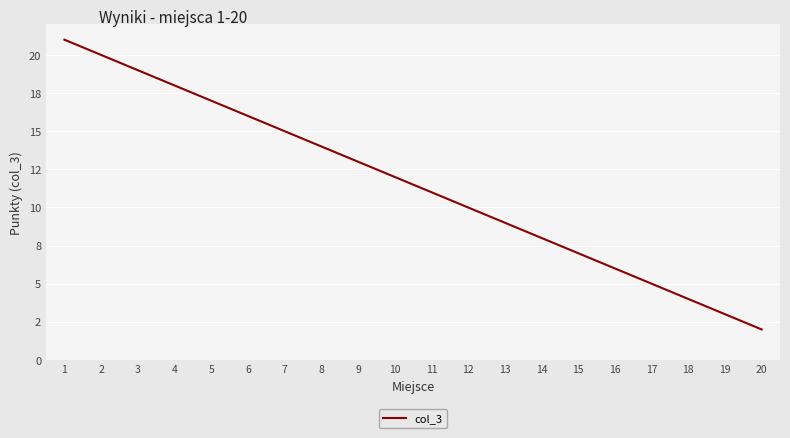

The value at 13 is 3. True or false?

False